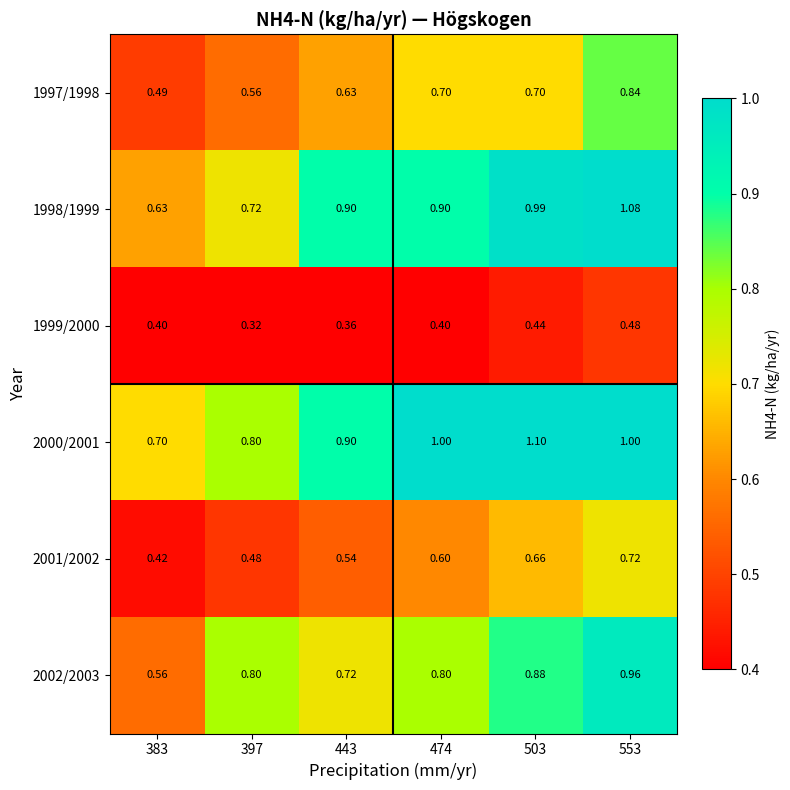

At which category is the sum across all series the highest?

553